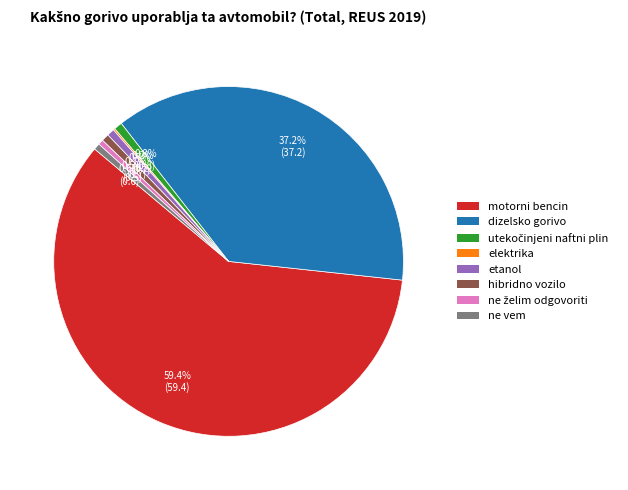

Which slice is the largest?

motorni bencin